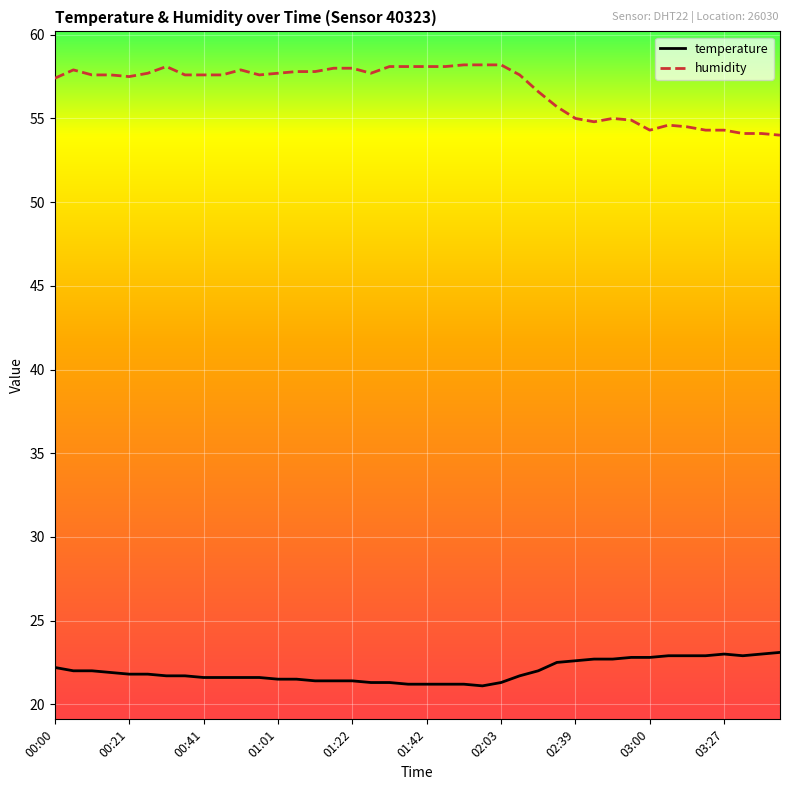

True or false: temperature and humidity cross at least once.

False